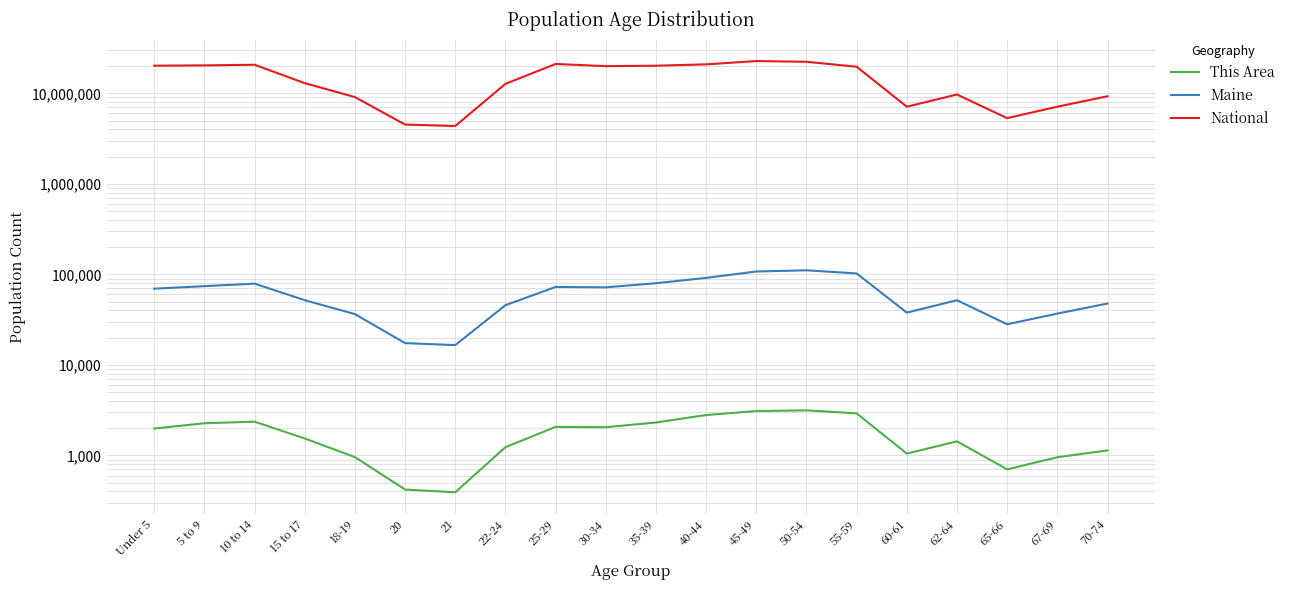

What position from the left is 62-64?

17